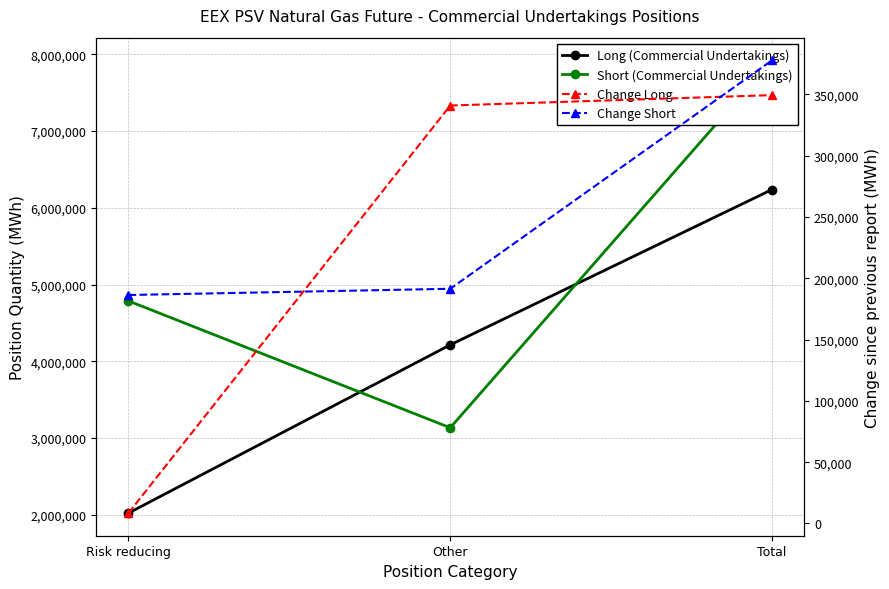

What is the difference between the maximum and minimum values in the Change Long series?

340968